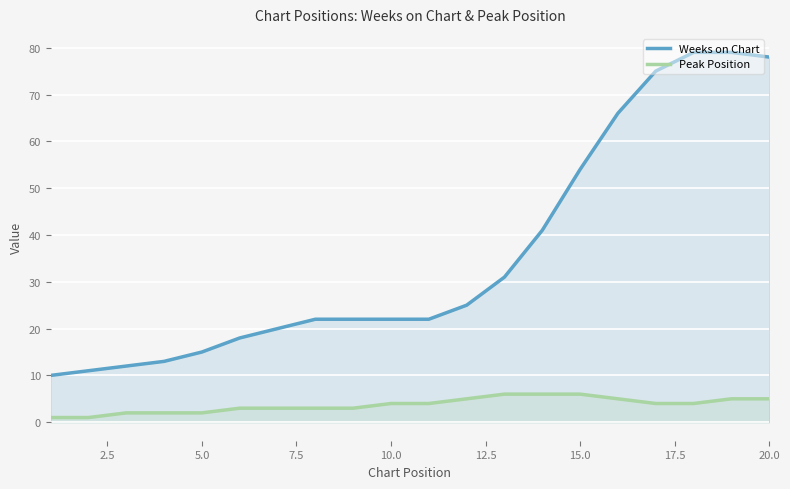

Which series has the largest range (max minus min)?

Weeks on Chart